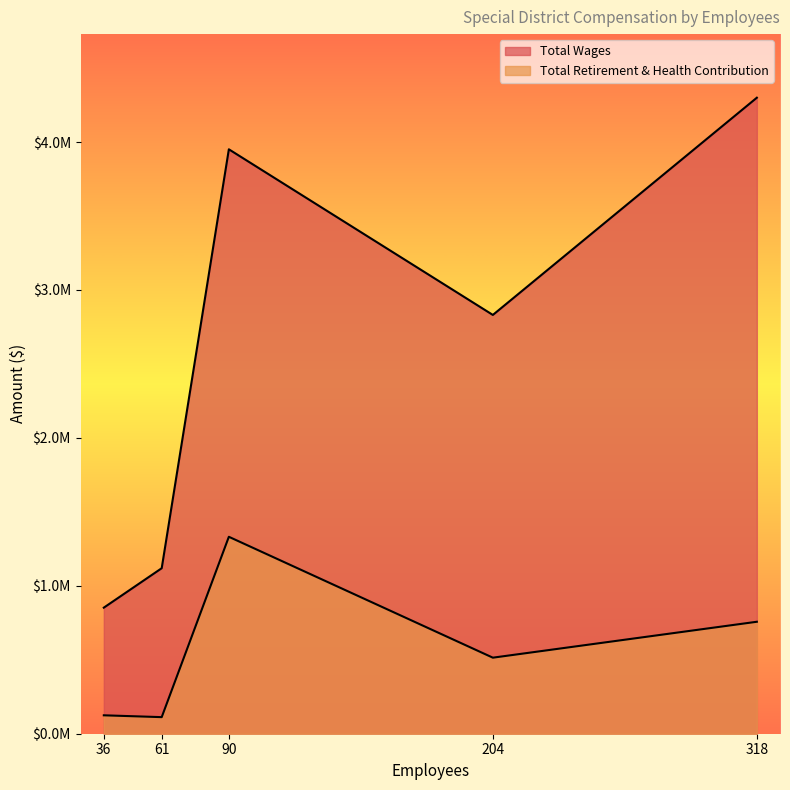

Does the chart have visible grid lines?

No